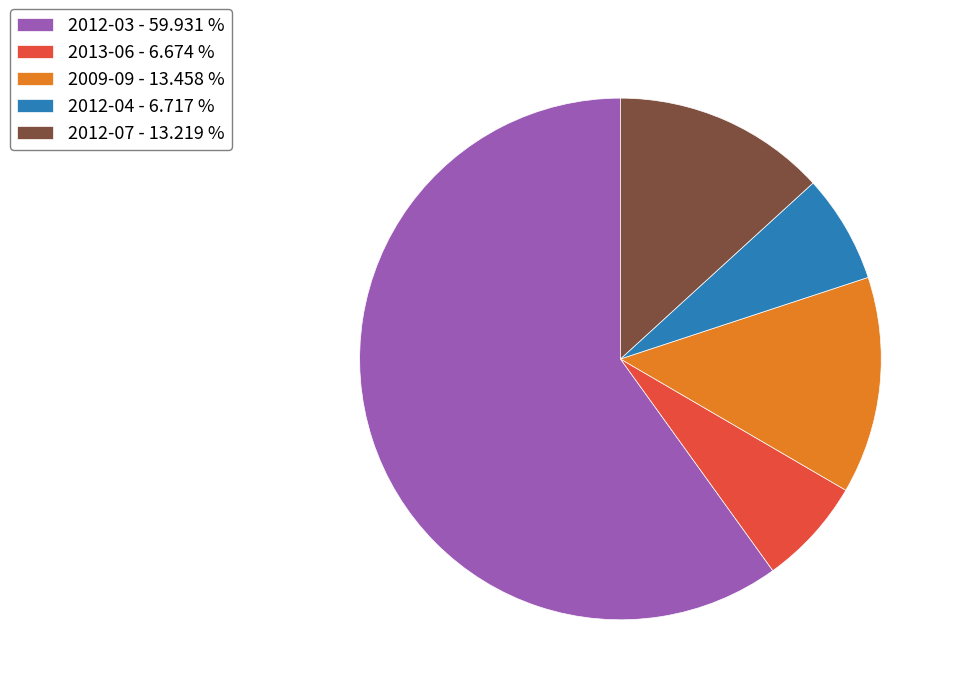

Combined, do 2012-07 - 13.219 % and 2012-03 - 59.931 % account for over 50%?

Yes